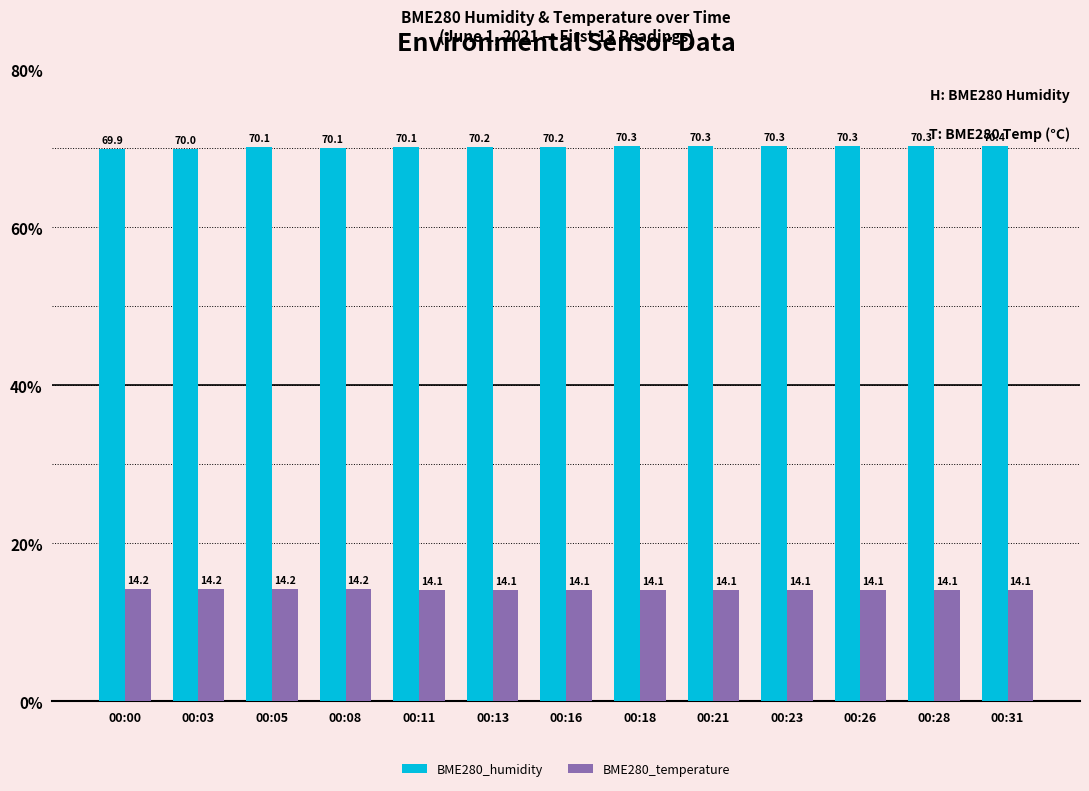

What is the approximate value of BME280_humidity at 00:16?

70.2